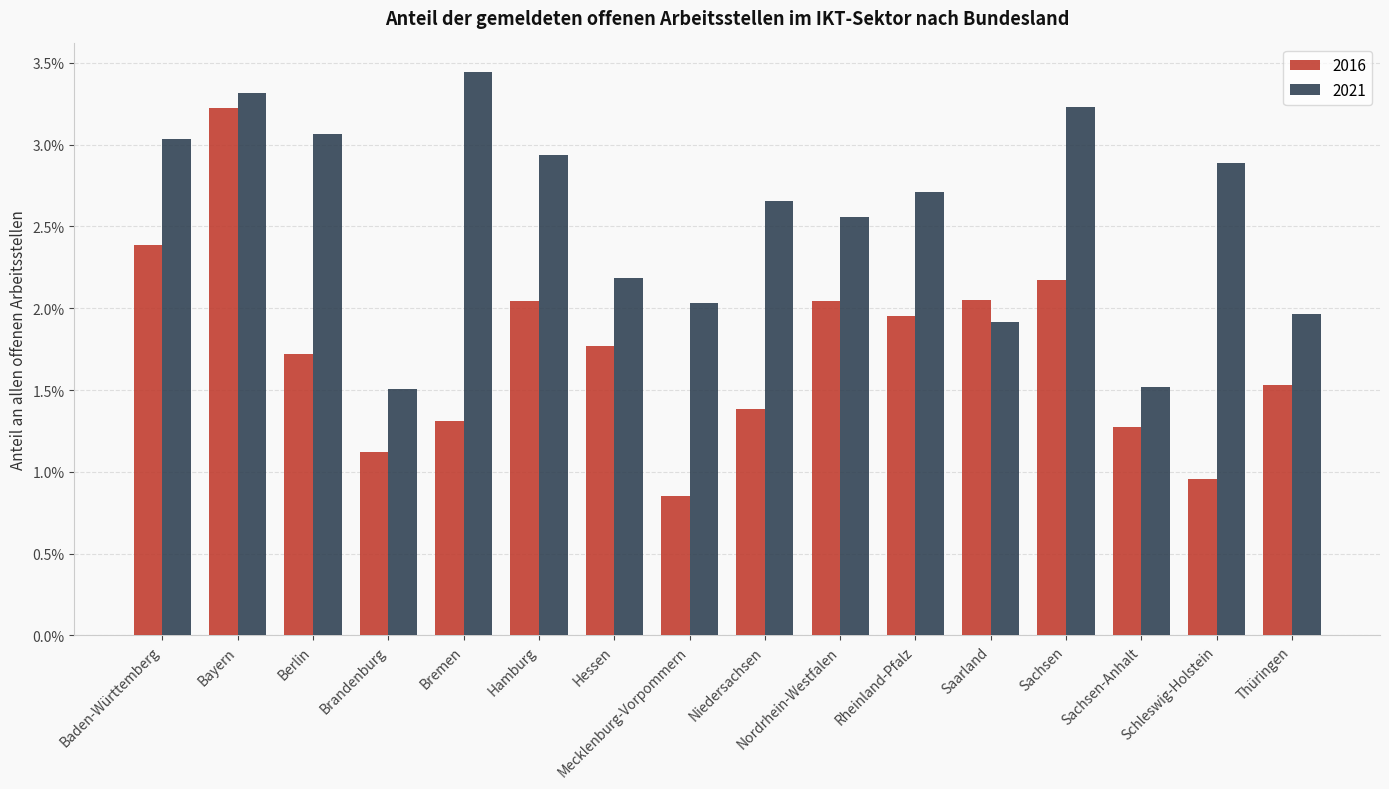

The value of 2016 at Saarland is 0.0. True or false?

False